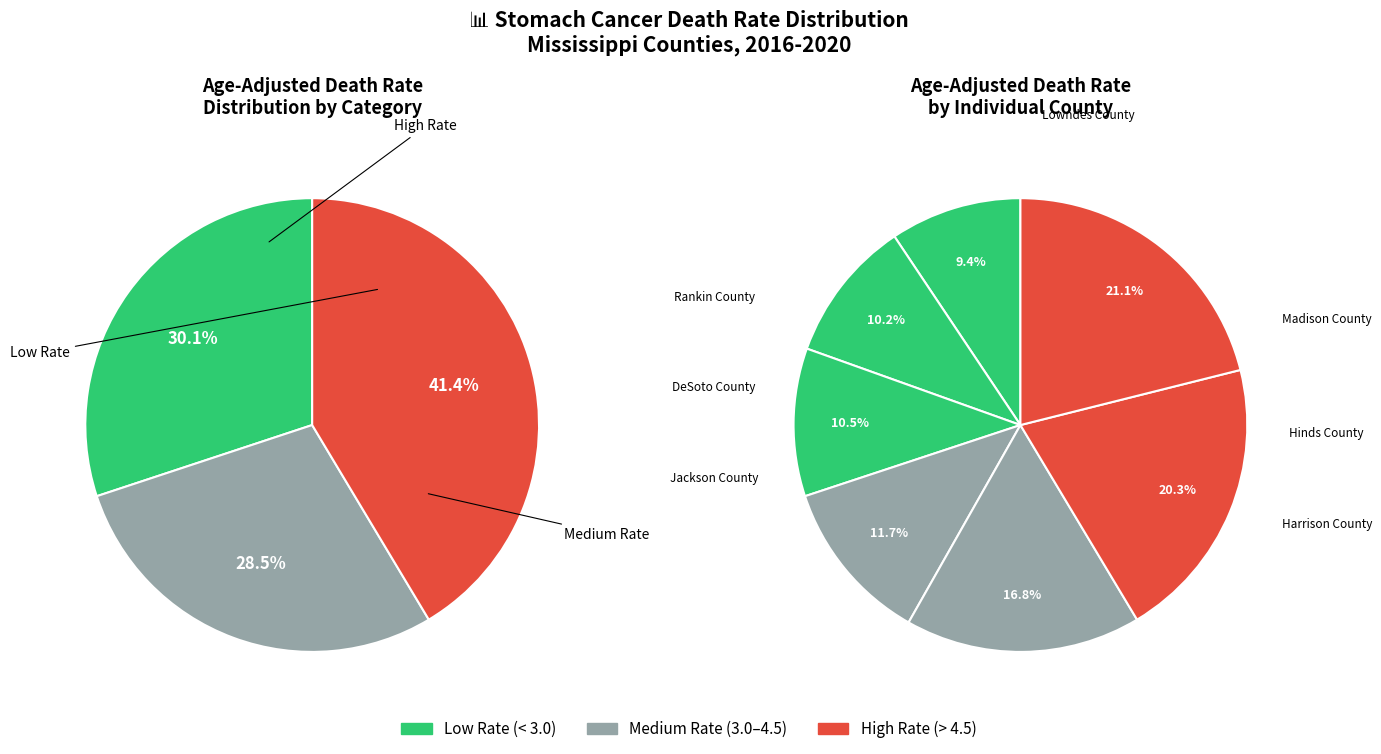

Is the sum of Harrison County and Lowndes County greater than half?

No